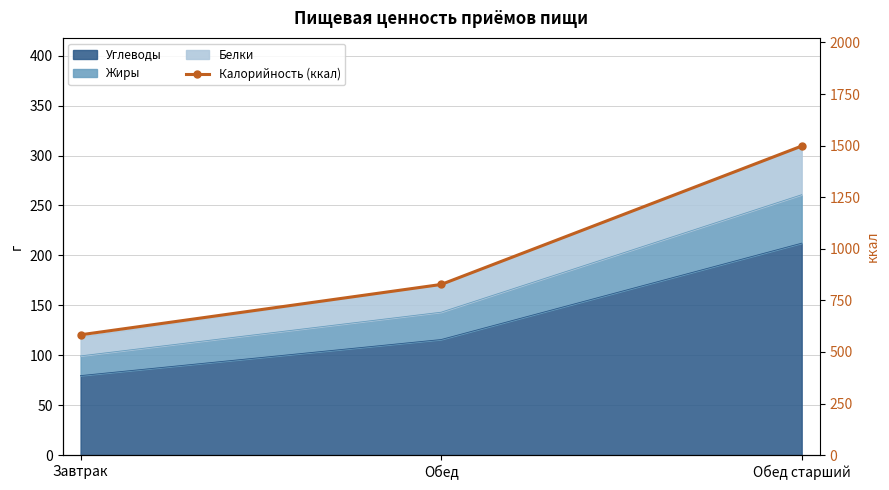

How many data points are less than 827?

1